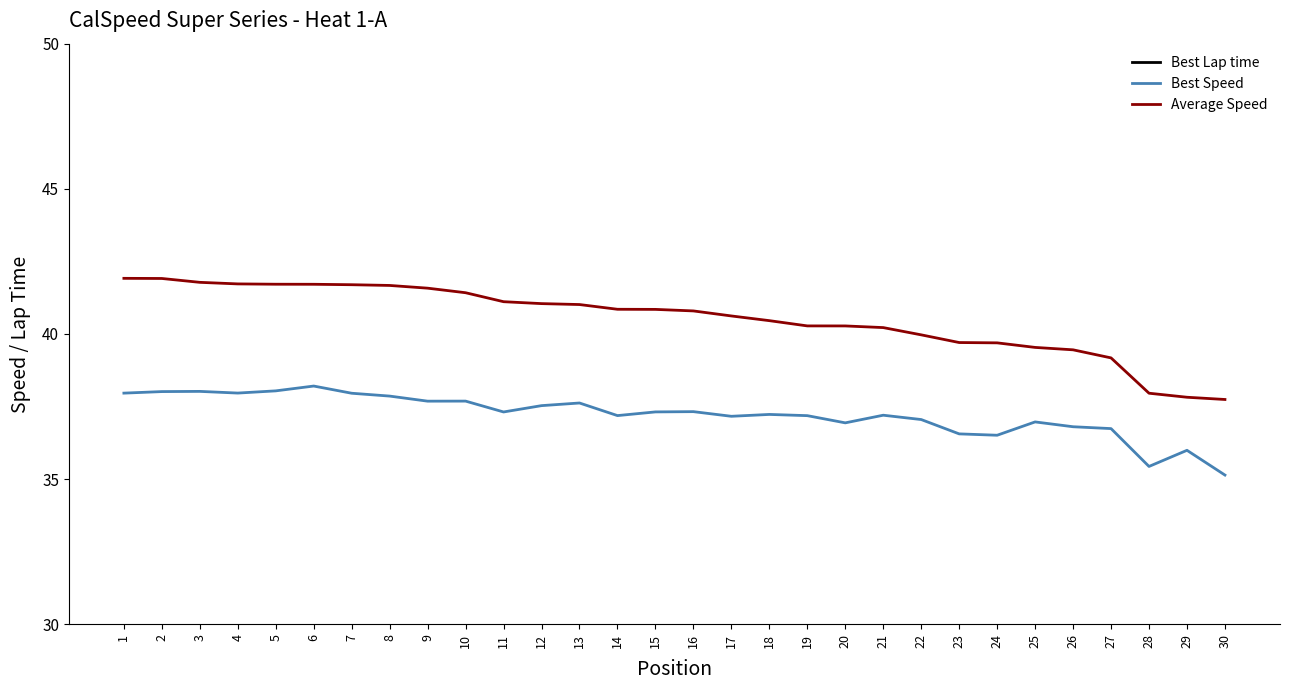

The Best Speed series shows 37.0 at 22. True or false?

True